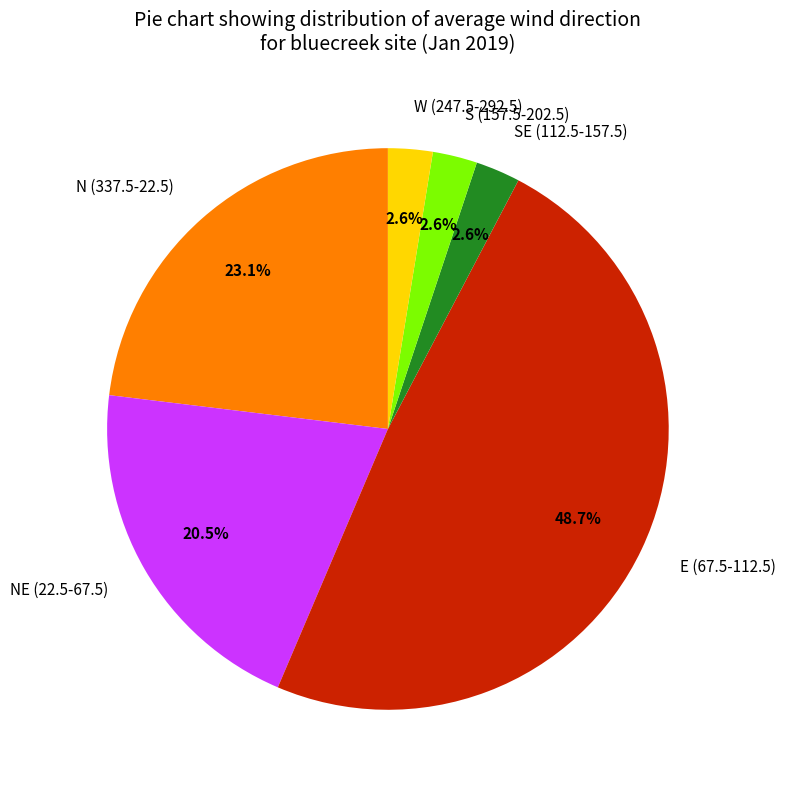

Does any single category account for the majority?

No